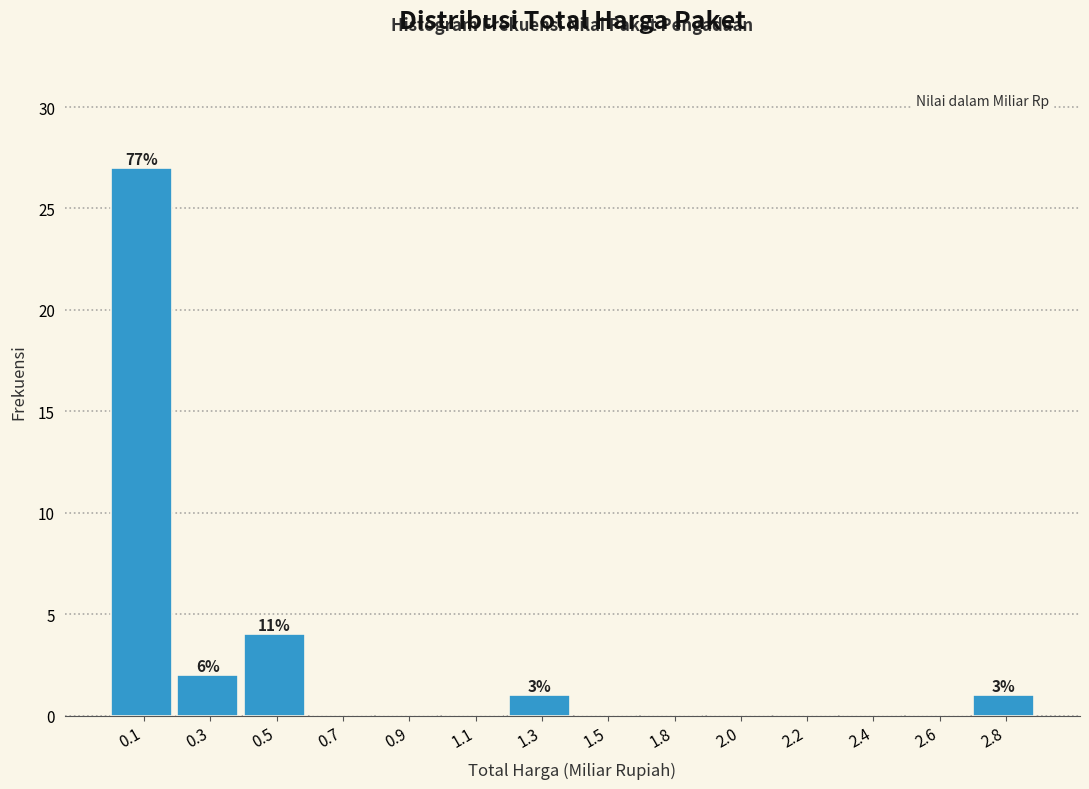

Between 0.3 and 0.5, which is larger?

0.5